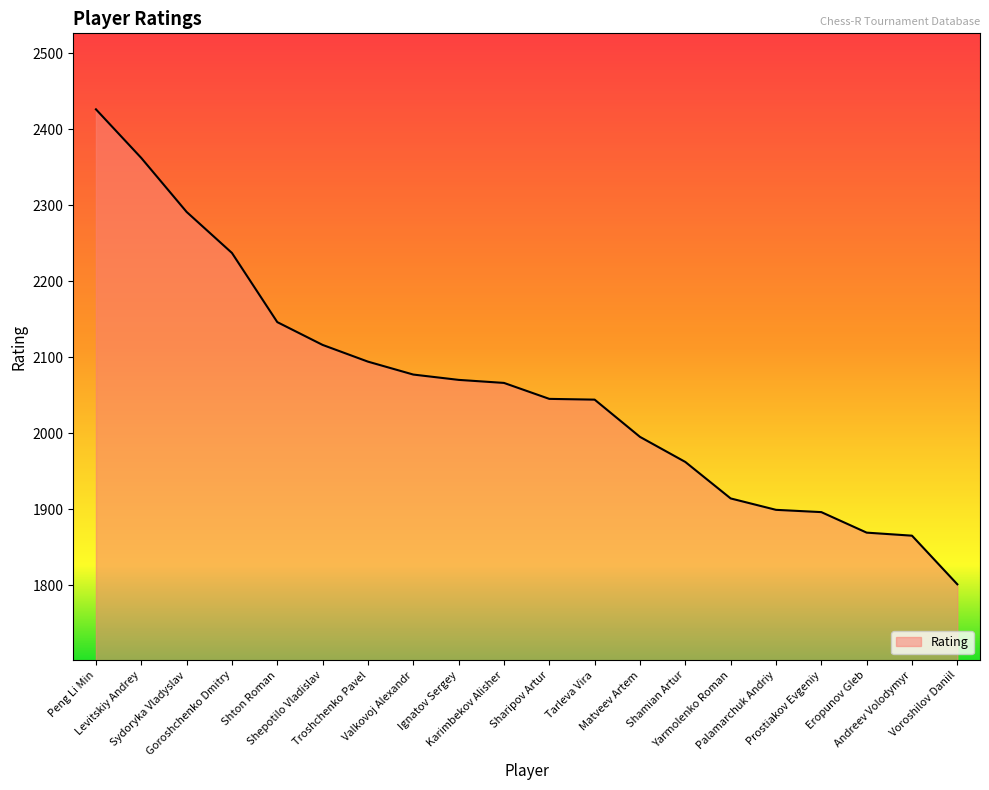

At which category does the chart reach its peak across all series?

Peng Li Min